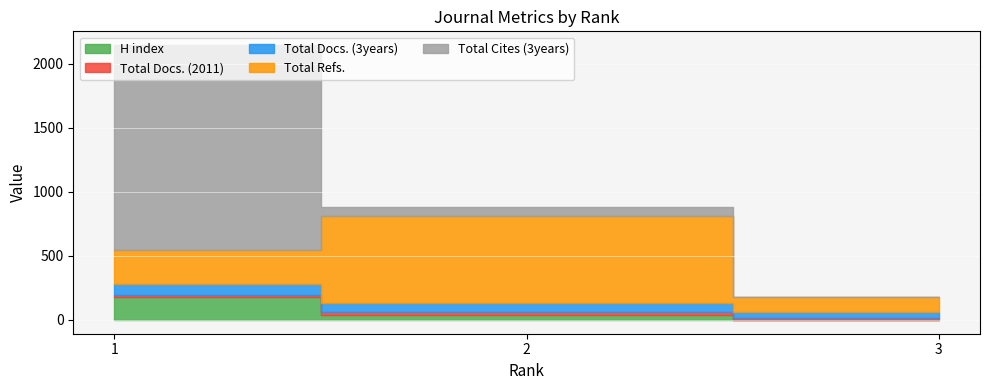

Which series has the largest total across all categories?

Total Cites (3years)